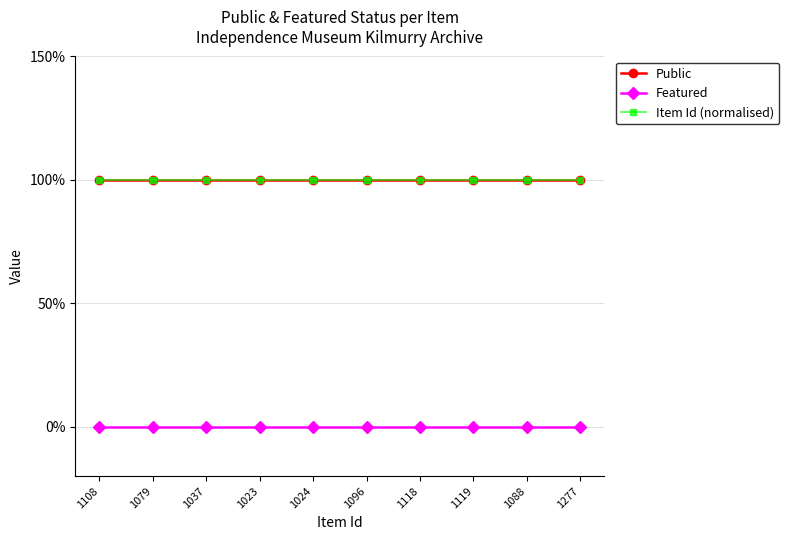

Which series has the largest total across all categories?

Public